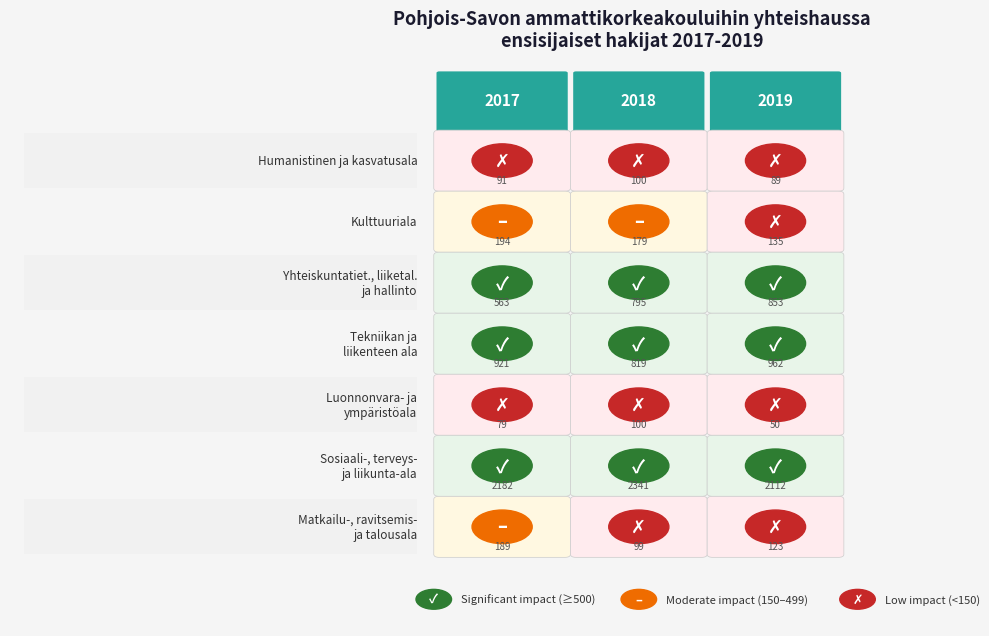

Reading left to right, transcribe all the data shown in this chart.

Humanistinen ja kasvatusala: 0=91	1=100	2=89
Kulttuuriala: 0=194	1=179	2=135
Yhteiskuntatieteiden, liiketalouden ja hallinto: 0=563	1=795	2=853
Tekniikan ja liikenteen ala: 0=921	1=819	2=962
Luonnonvara- ja ympäristöala: 0=79	1=100	2=50
Sosiaali-, terveys- ja liikunta-ala: 0=2182	1=2341	2=2112
Matkailu-, ravitsemis- ja talousala: 0=189	1=99	2=123